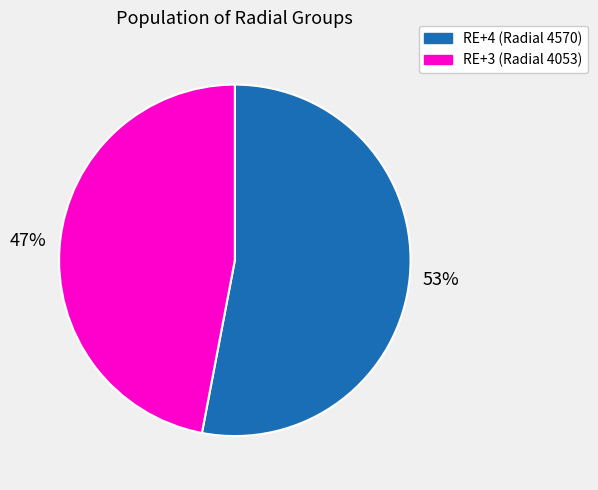

Approximately how many times larger is the value at RE+3 (Radial 4053) compared to RE+4 (Radial 4570)?

0.9